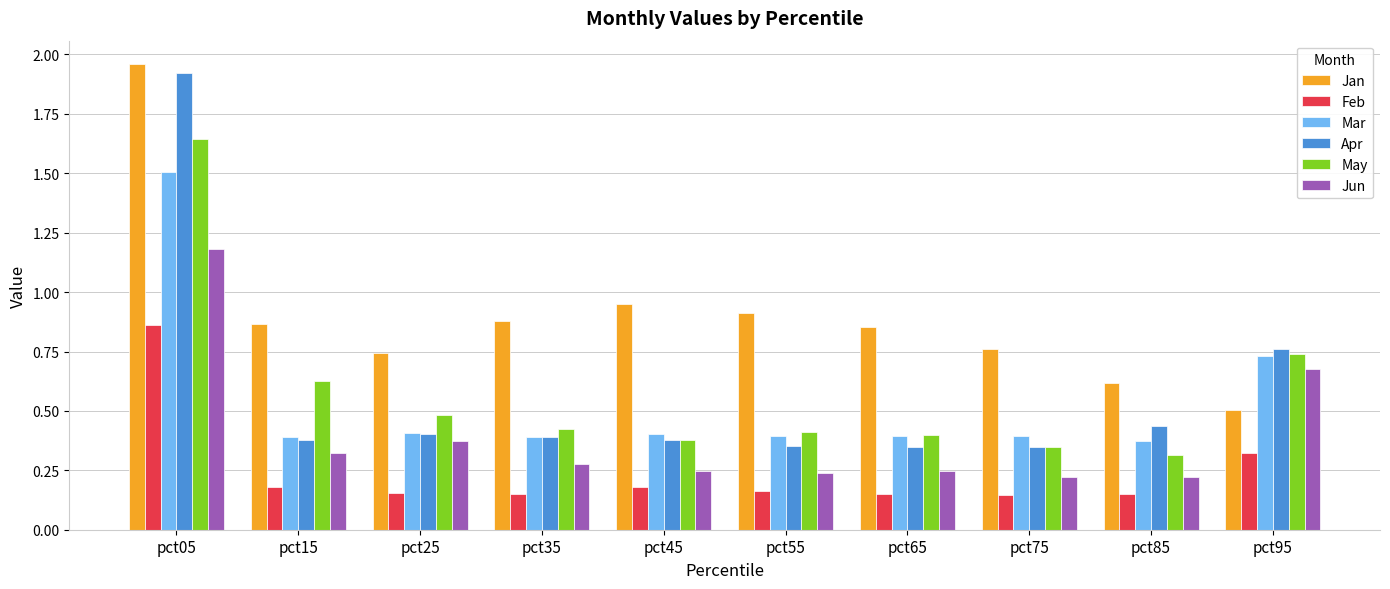

Count the Apr values in the range 0 to 1.

9